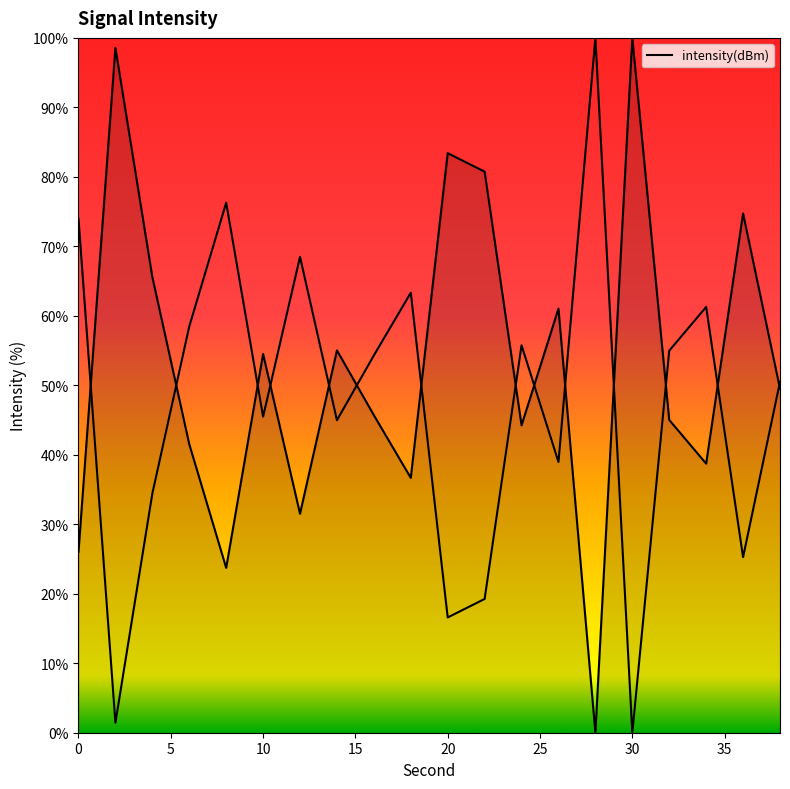

How many data points are above 49?

10